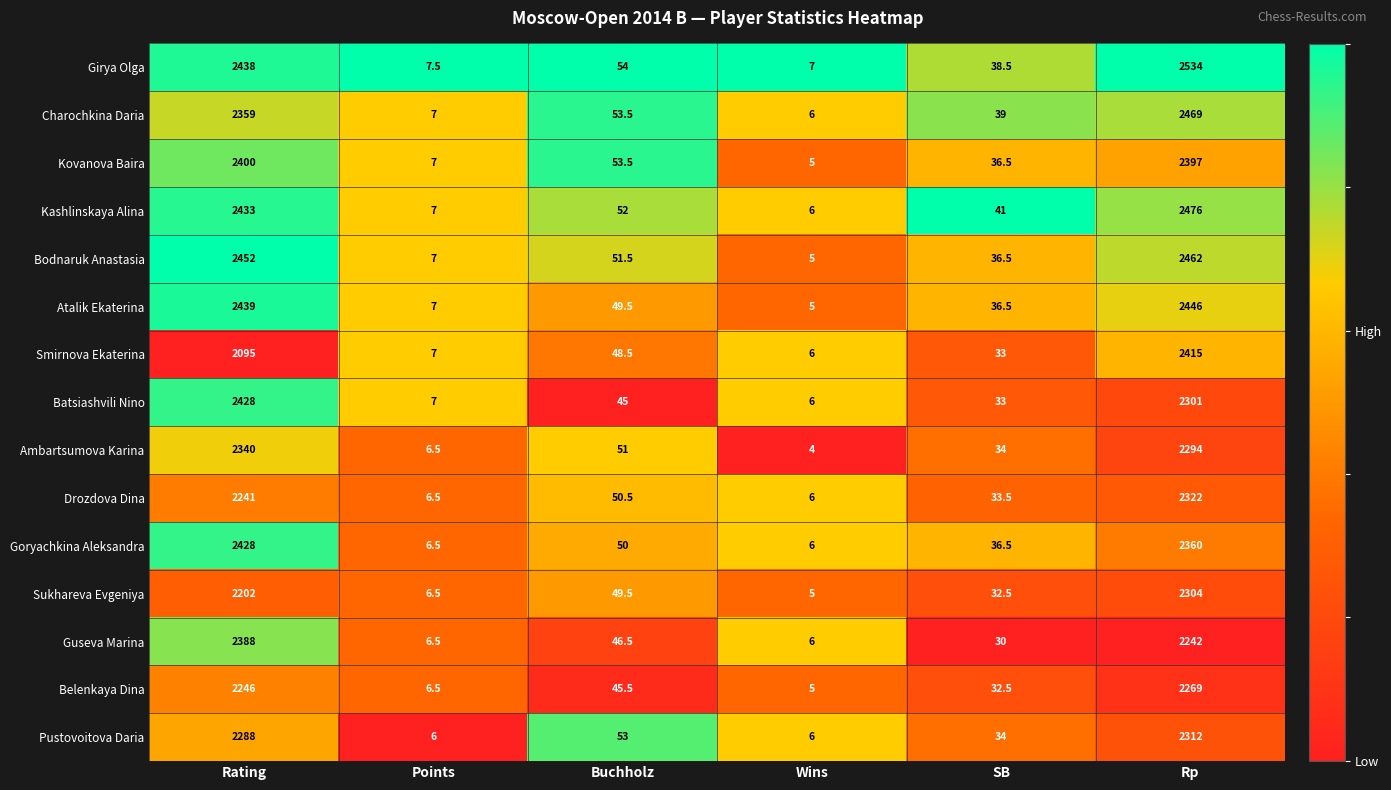

Which series changed the most between Rating and Wins?

Bodnaruk Anastasia